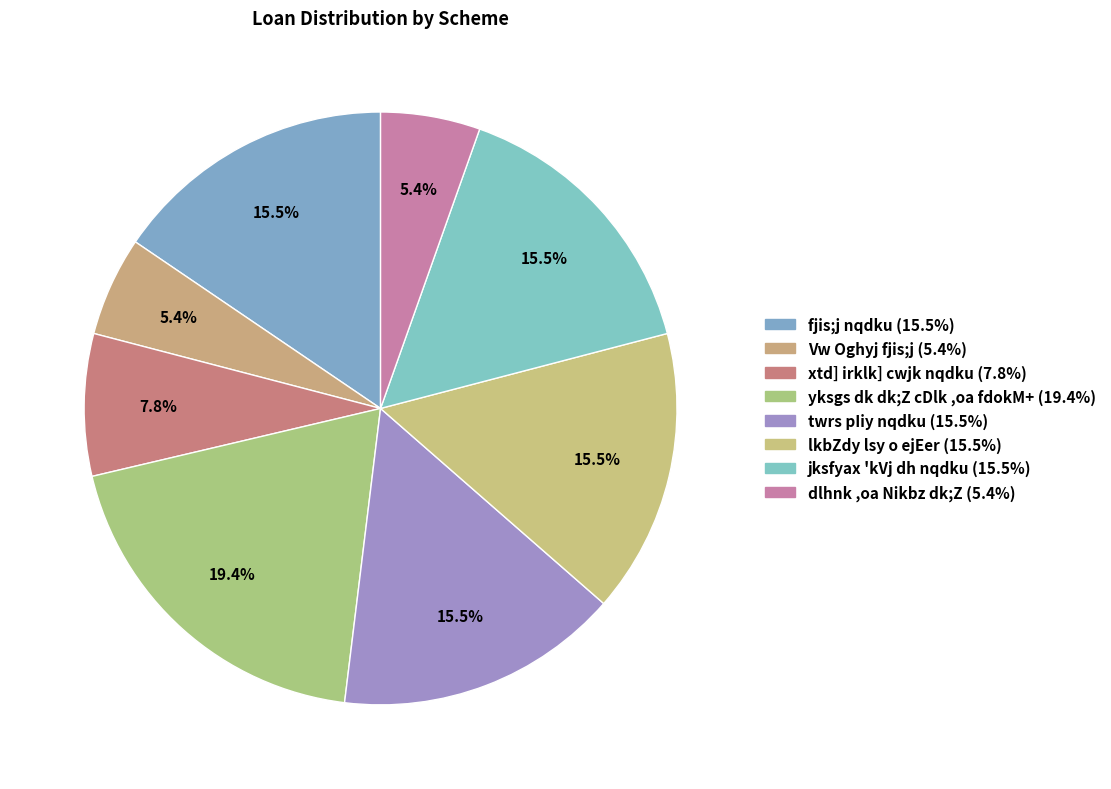

What is the ratio of the value at fjis;j nqdku to the value at jksfyax 'kVj dh nqdku?

1.0